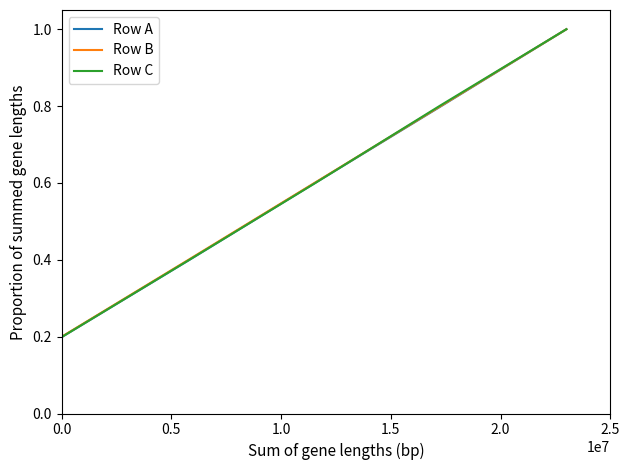

Rank the series by their average value, from lowest to highest.

Row A, Row C, Row B